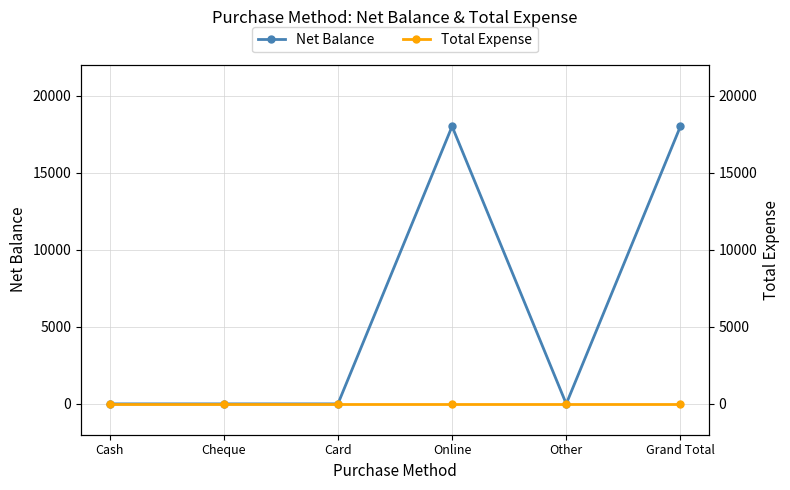

True or false: Total Expense and Net Balance cross at least once.

False